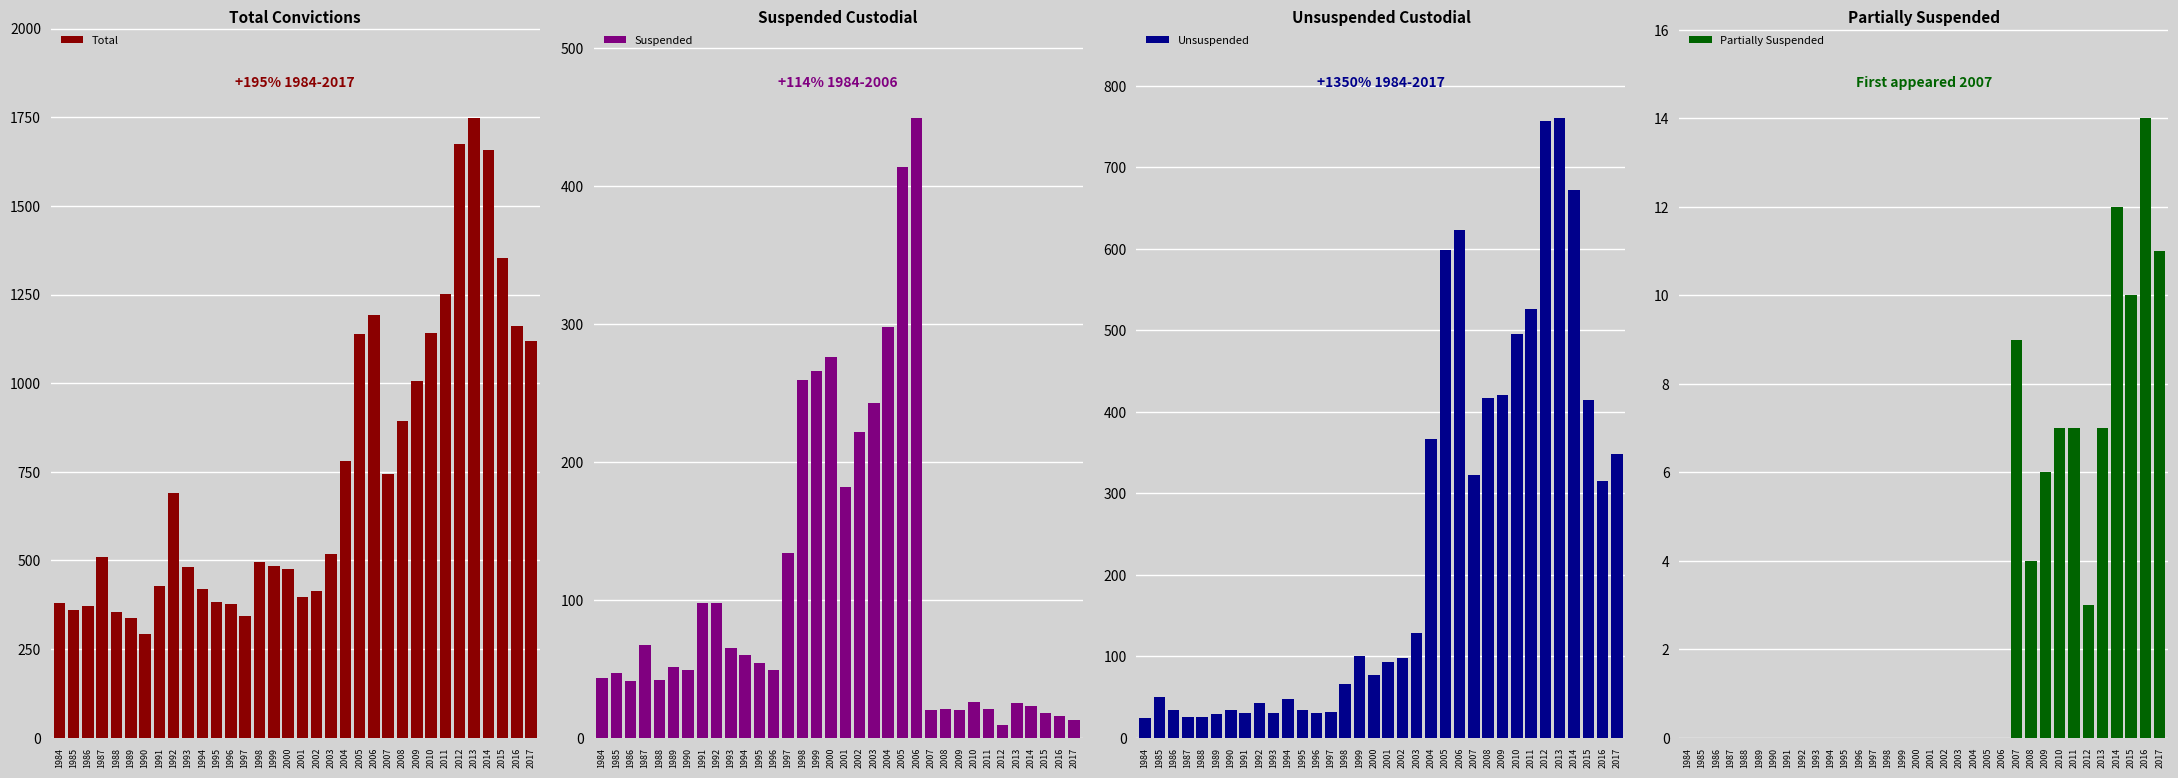

The Unsuspended series shows 267 at 2009. True or false?

False